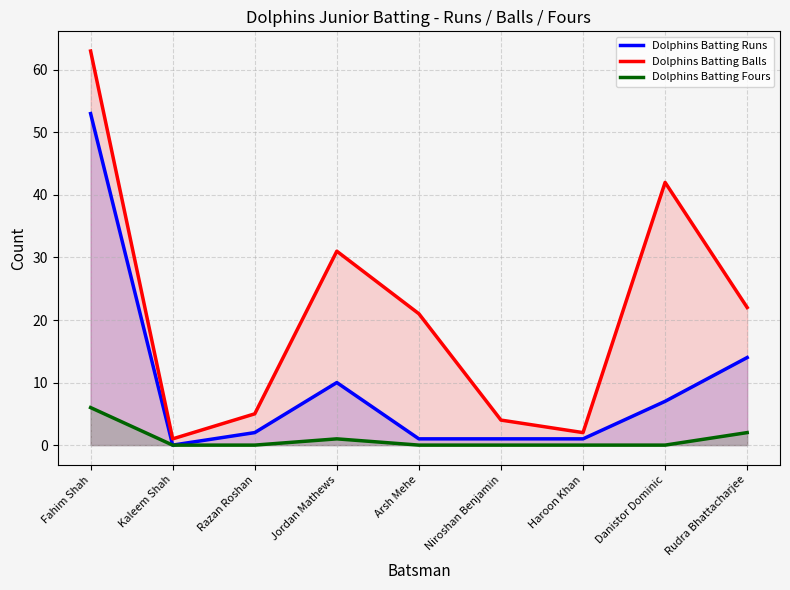

How many interior local valleys does the Dolphins Batting Runs series have?

1